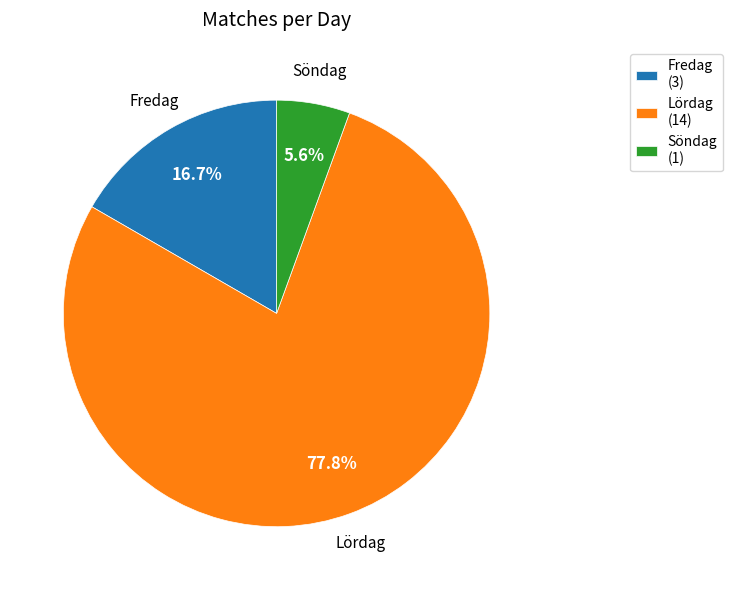

Combined, what portion of the pie is Söndag and Lördag?

83.3%